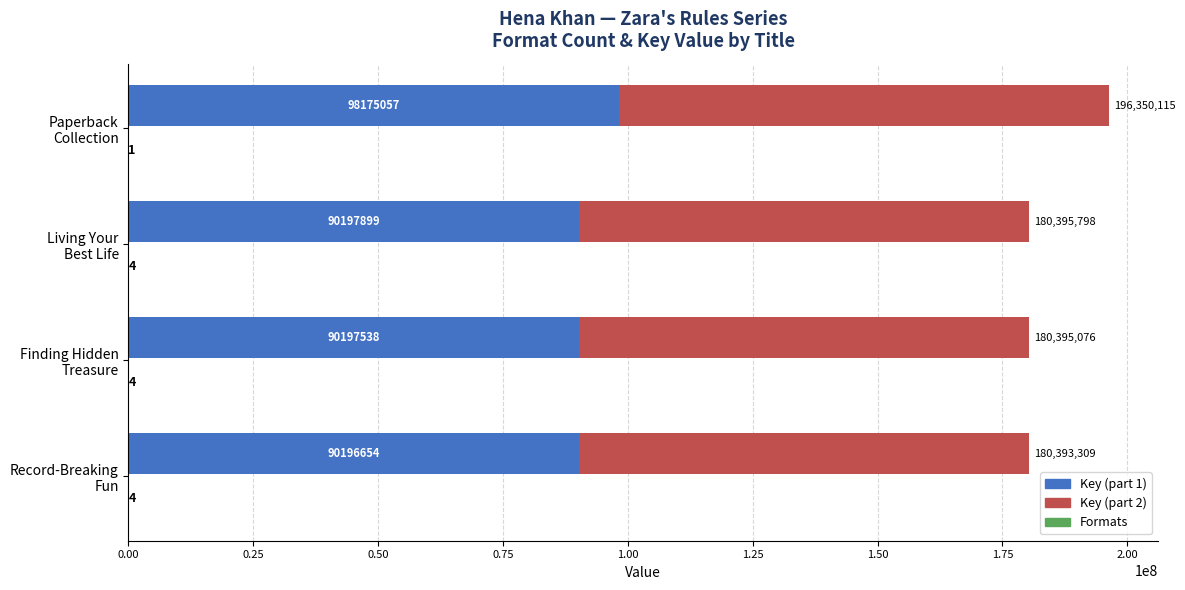

Between 0.75 and 0.00, which is larger?

0.75